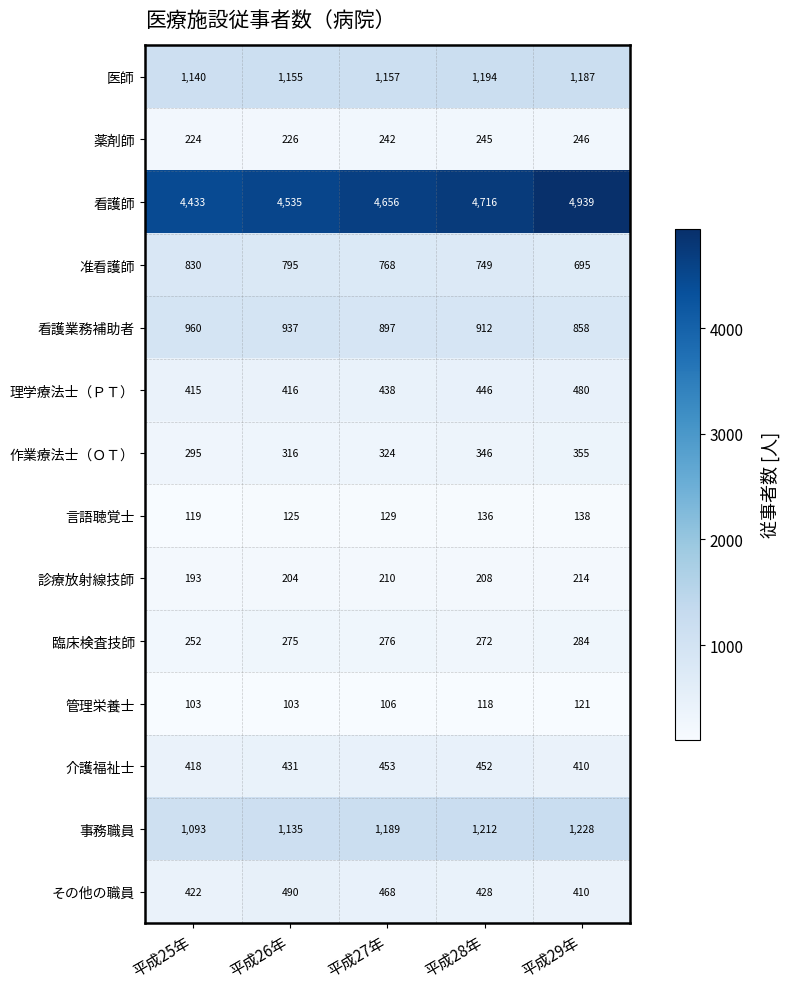

Which series has the largest range (max minus min)?

看護師